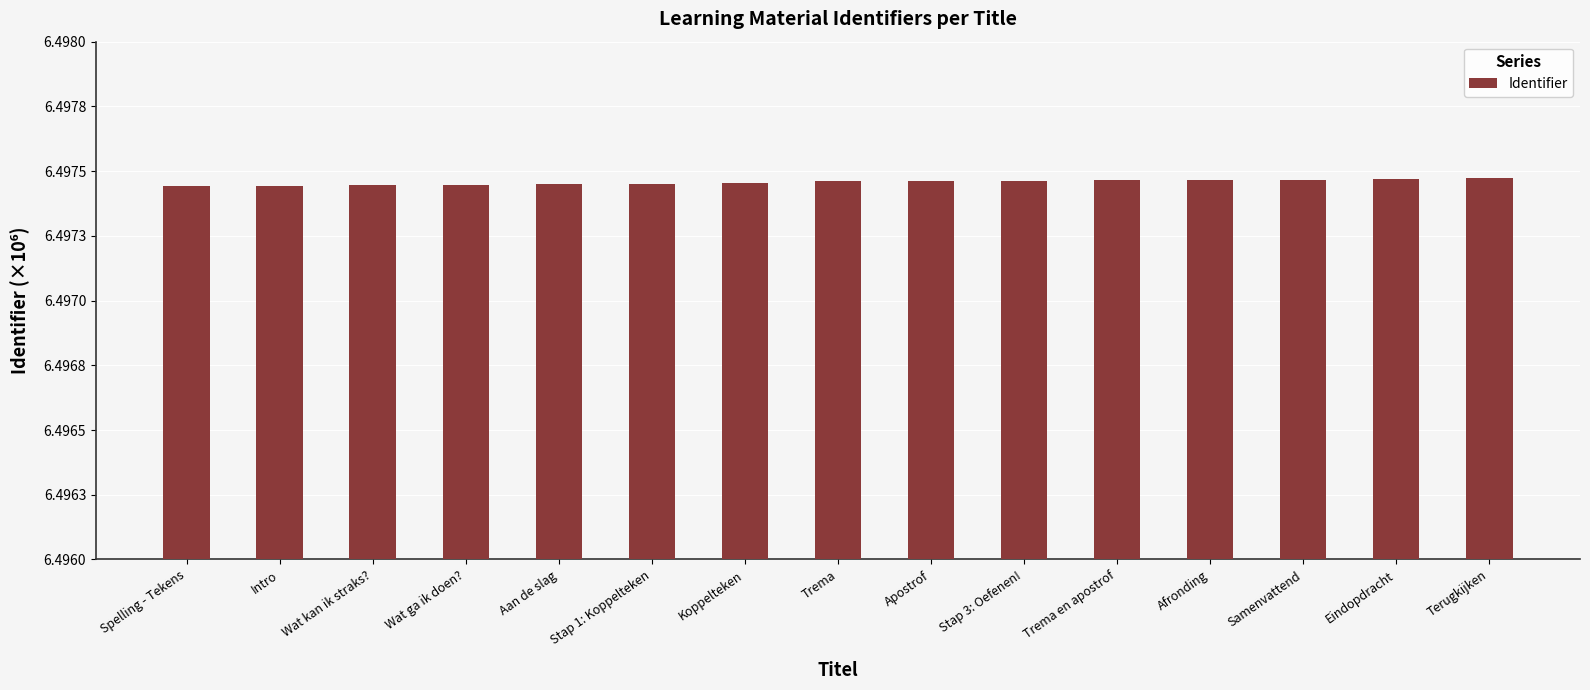

At which category does the chart reach its minimum across all series?

Spelling - Tekens